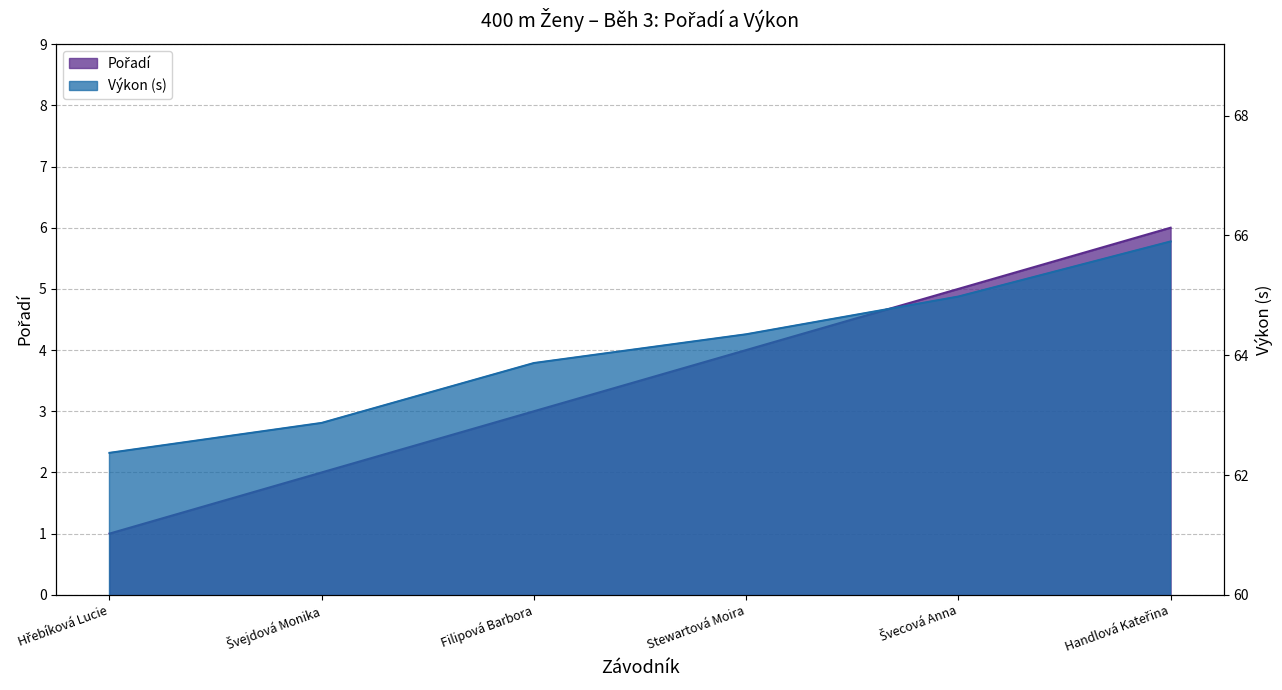

How many data points in Pořadí are less than 4?

3